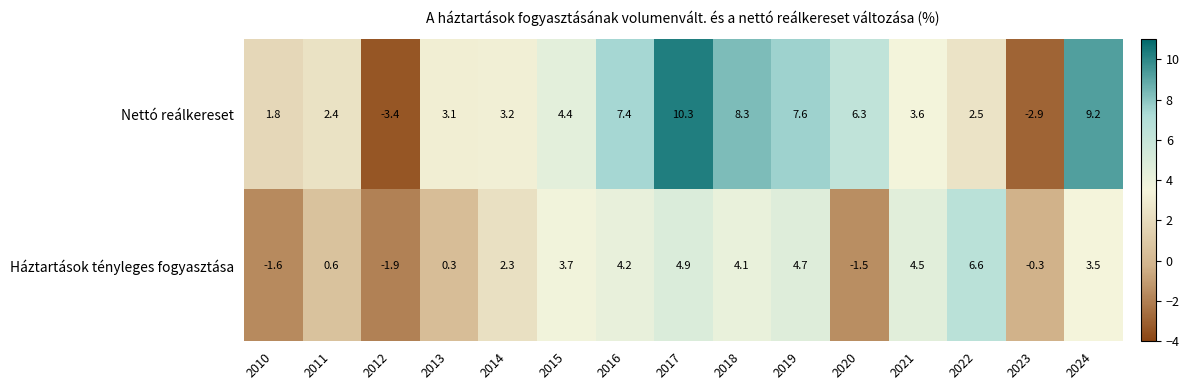

At how many categories does at least one series exceed 4?

9